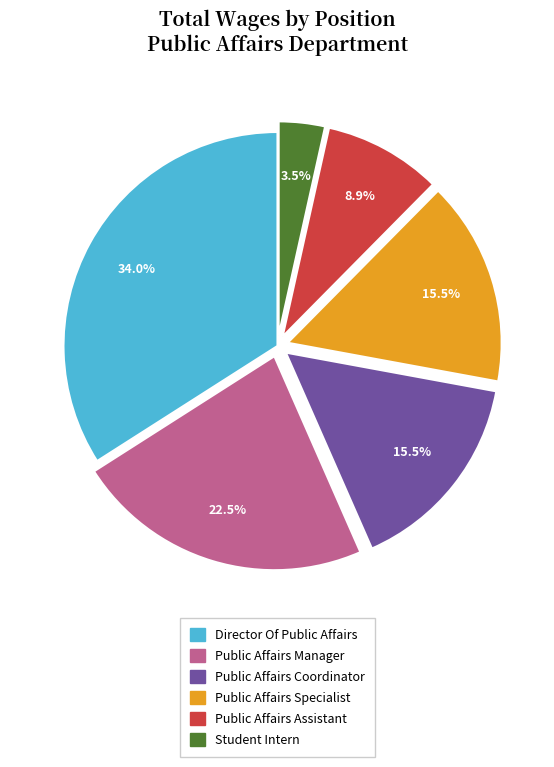

What is the largest slice in the pie chart?

Director Of Public Affairs